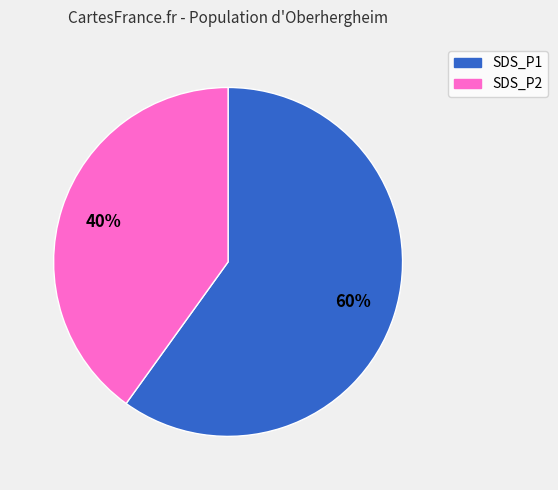

To the nearest percent, what is the average slice percentage?

50%